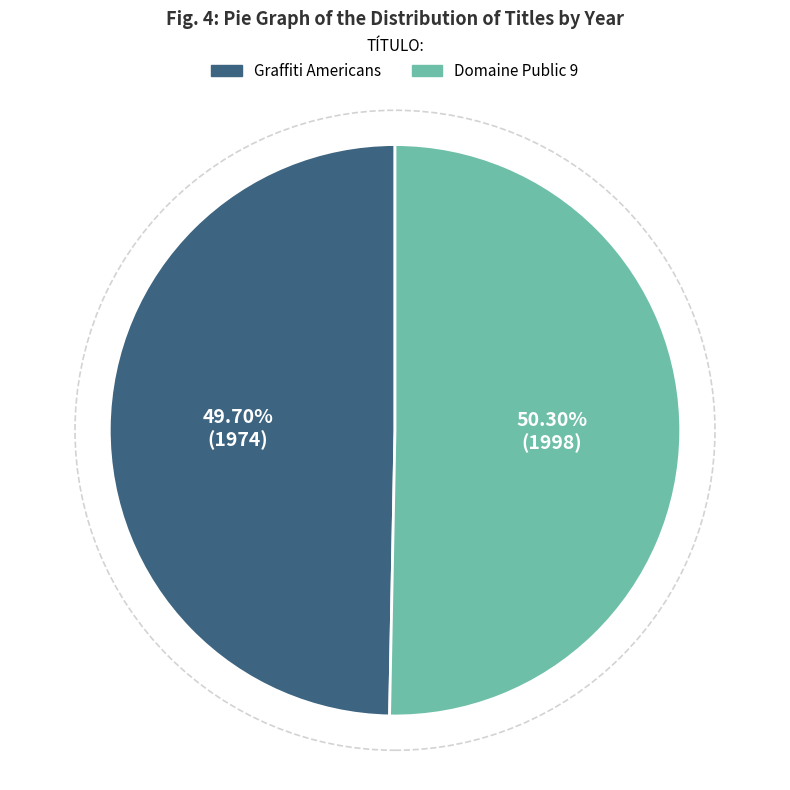

Approximately how many times larger is the value at Graffiti Americans compared to Domaine Public 9?

1.0